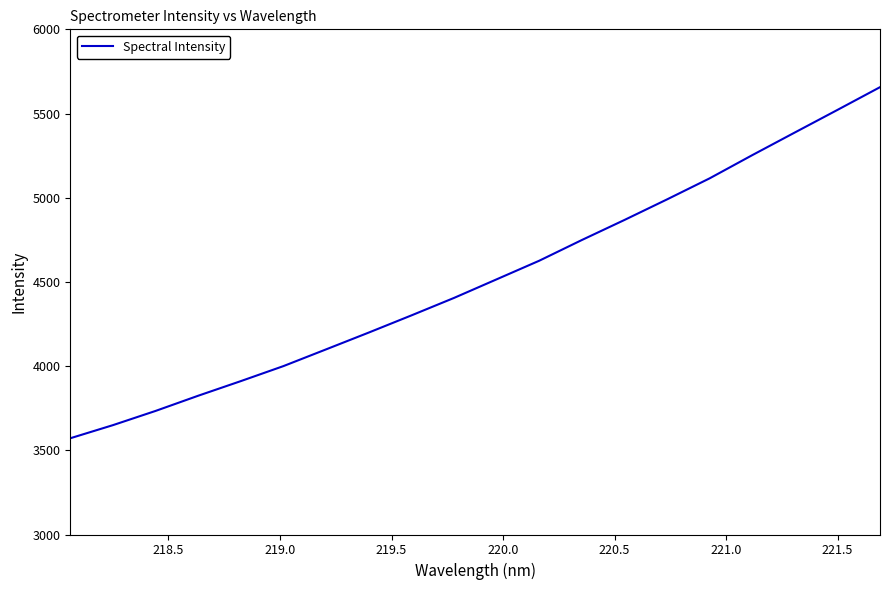

Does the chart display data point markers on the line(s)?

No